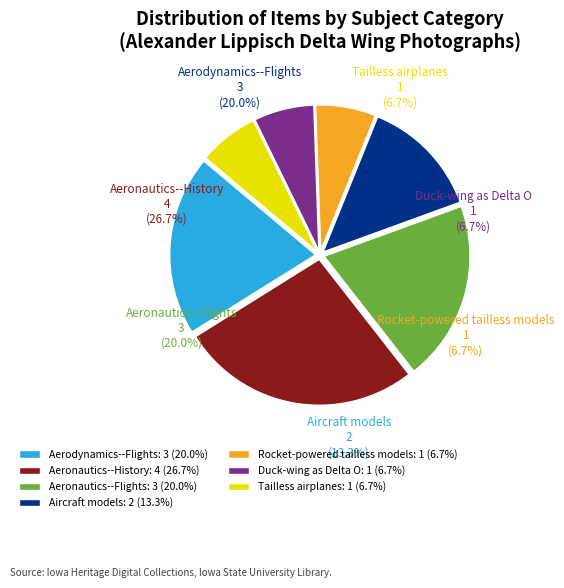

Does Aeronautics--Flights represent more than half of the total?

No